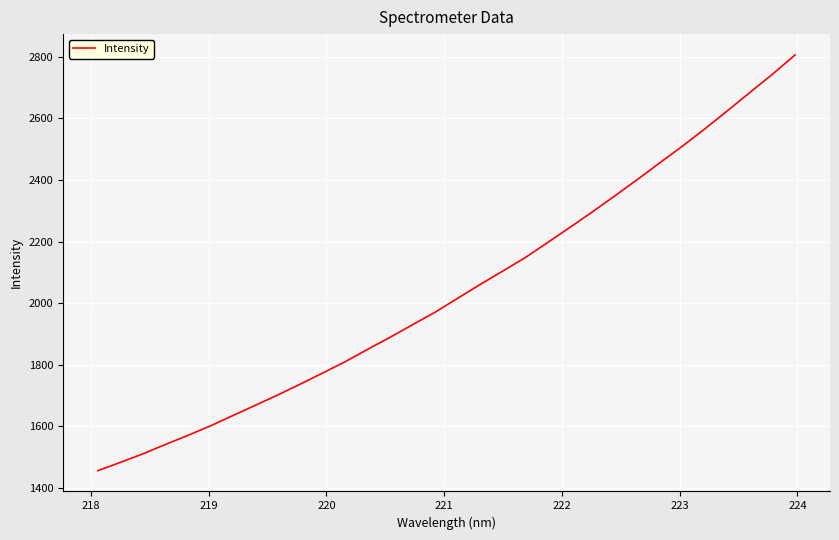

What is the difference between the maximum and minimum values?

1349.3